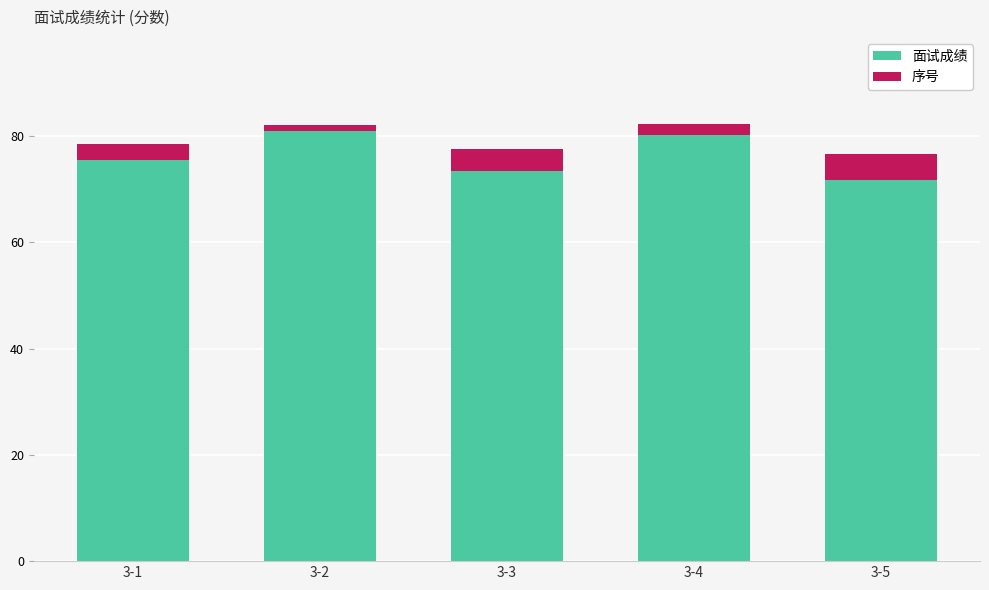

Reading left to right, transcribe the values for 面试成绩.

3-1=75.5	3-2=81.0	3-3=73.5	3-4=80.2	3-5=71.7